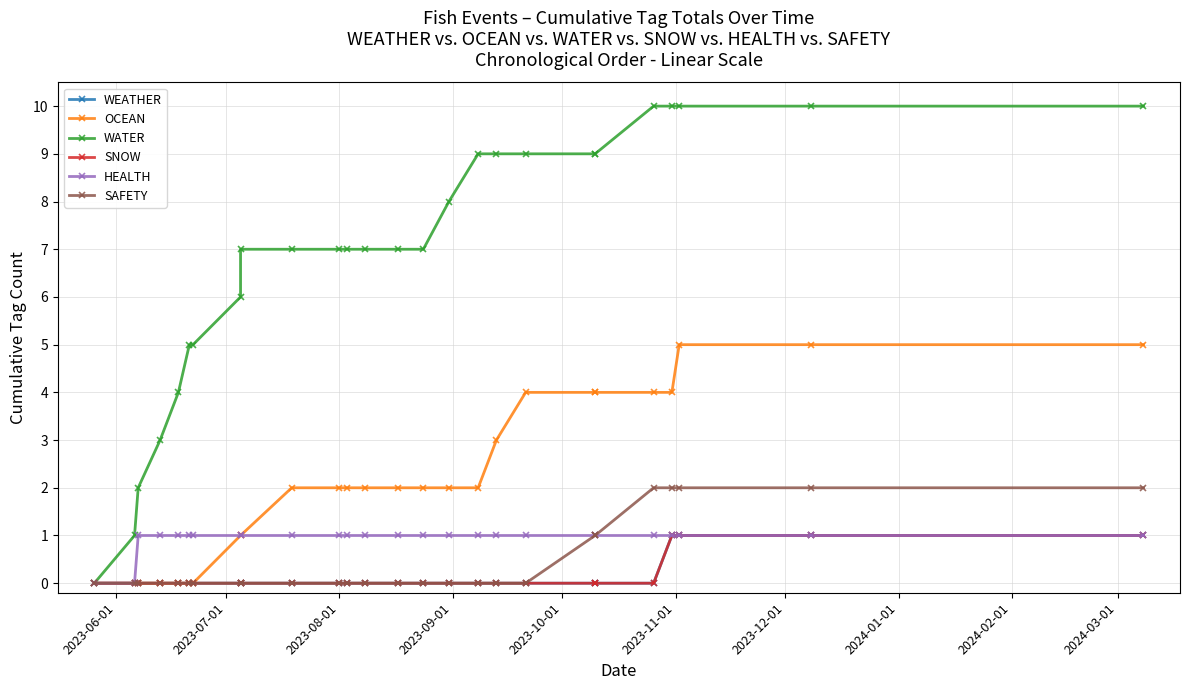

What is the sum of all WEATHER values?

4